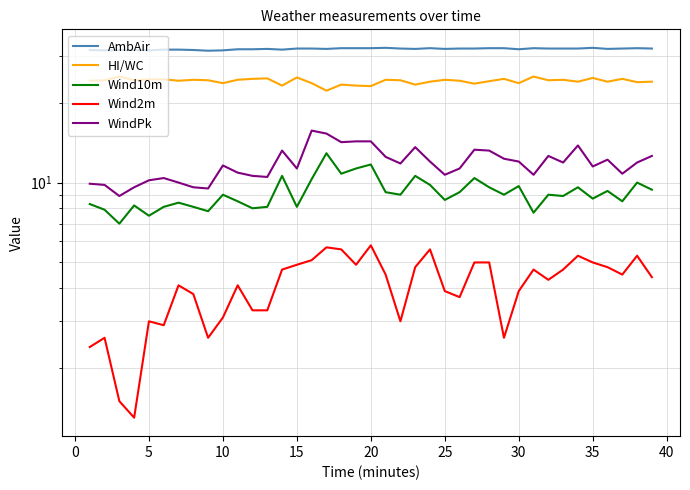

True or false: Wind2m and HI/WC intersect in this chart.

False